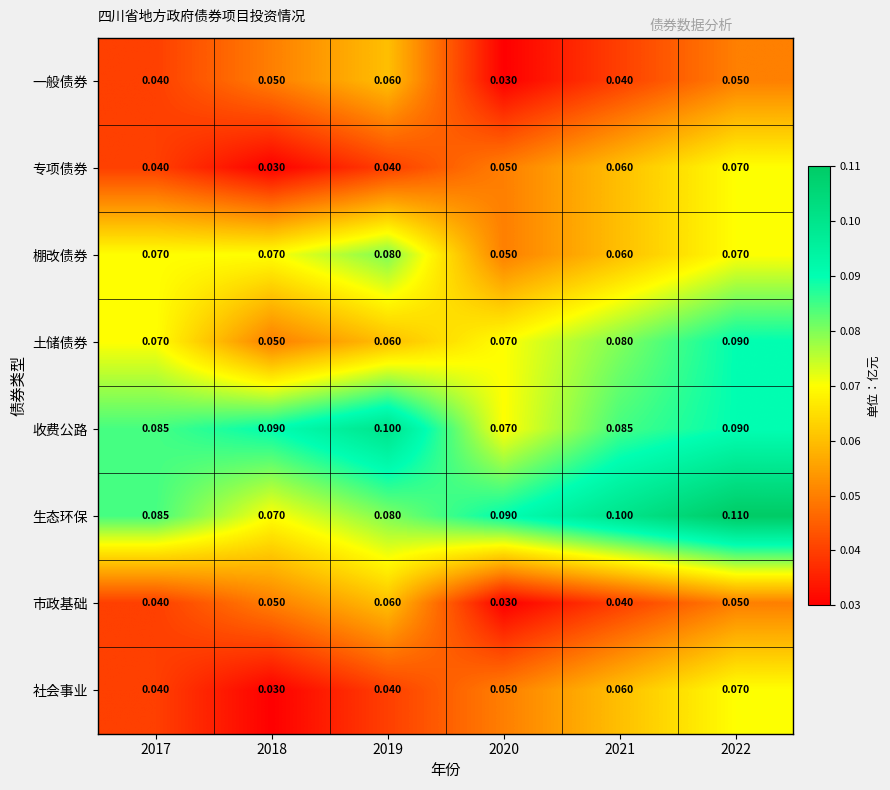

Count the number of categories in the chart.

6